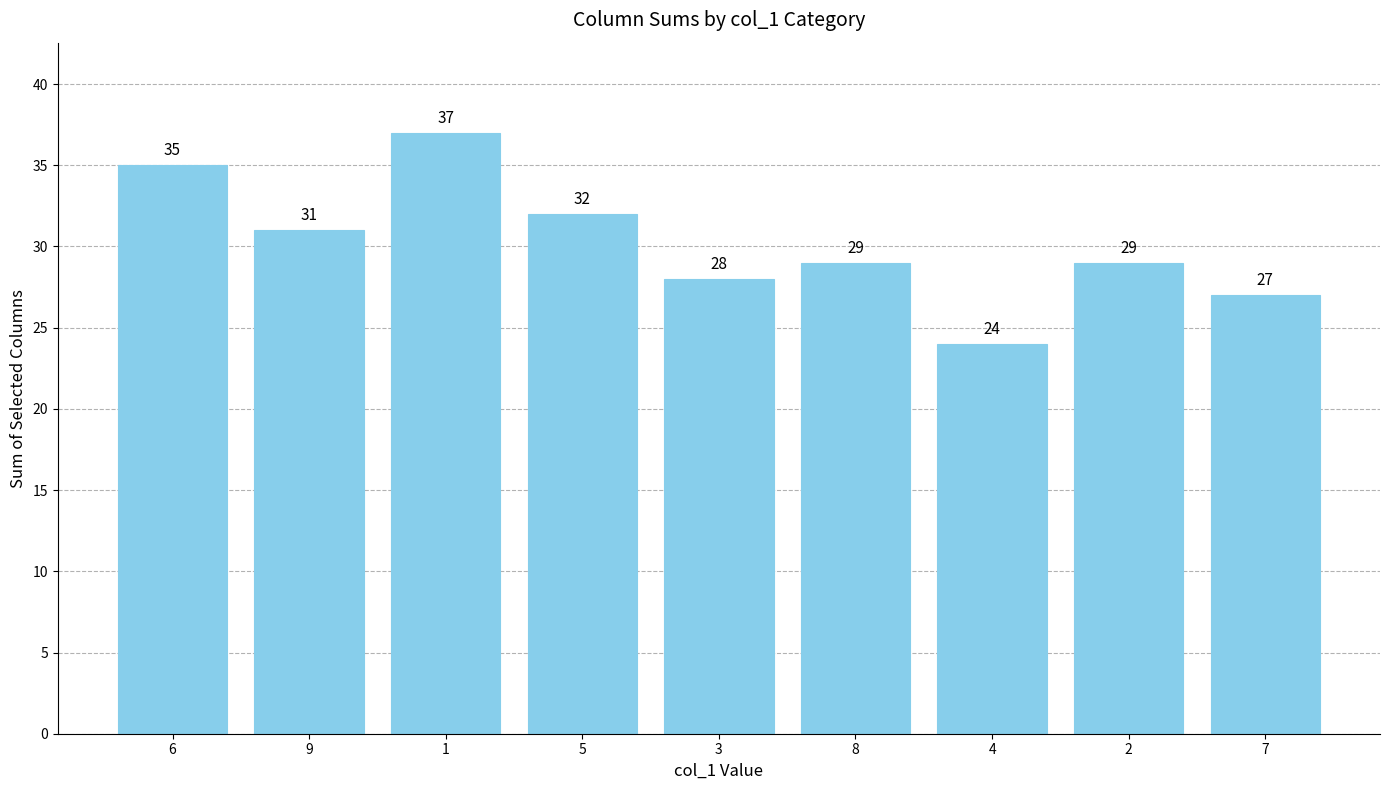

What is the sum of all values?

272